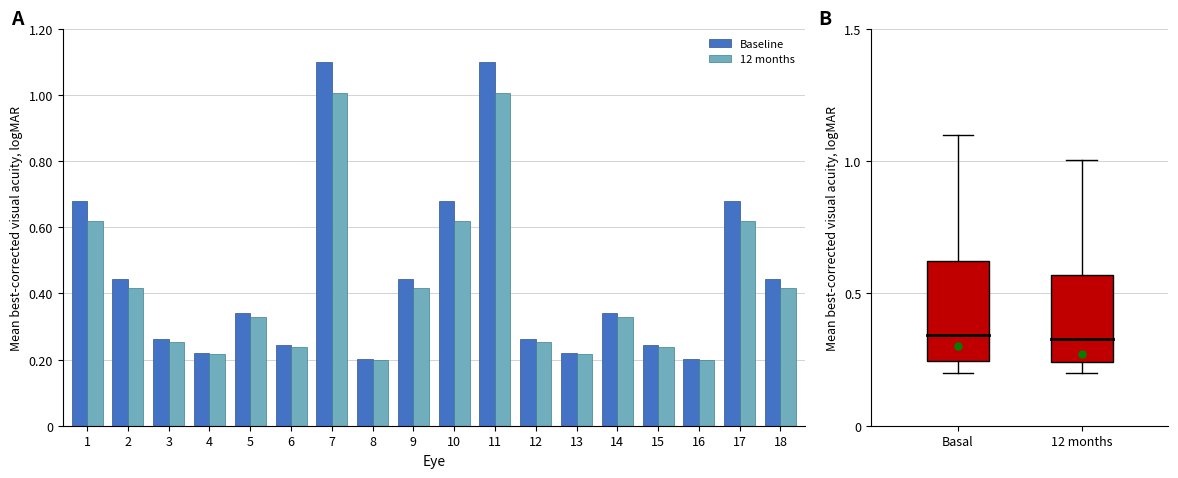

What is the total value across all series at 6?

0.5